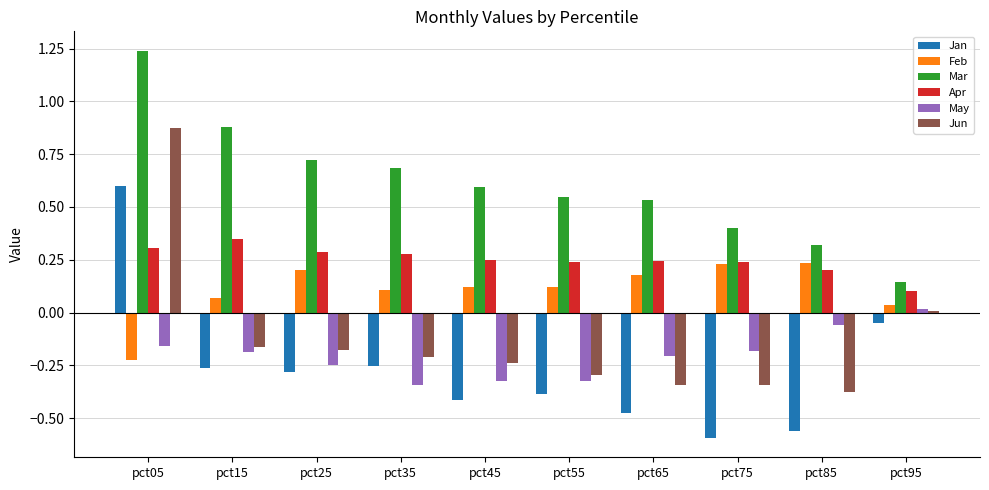

Is the value of Jan at pct35 greater than the value of May at pct65?

No